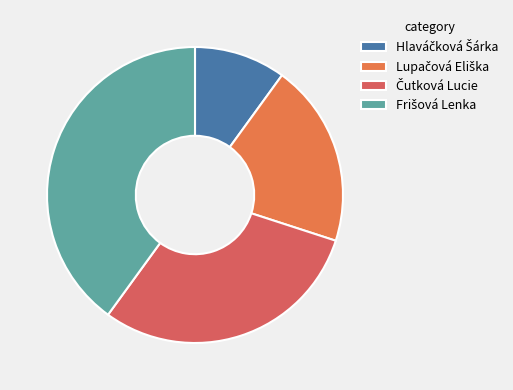

To the nearest percent, what is the difference between the Hlaváčková Šárka and Lupačová Eliška slice percentages?

10%